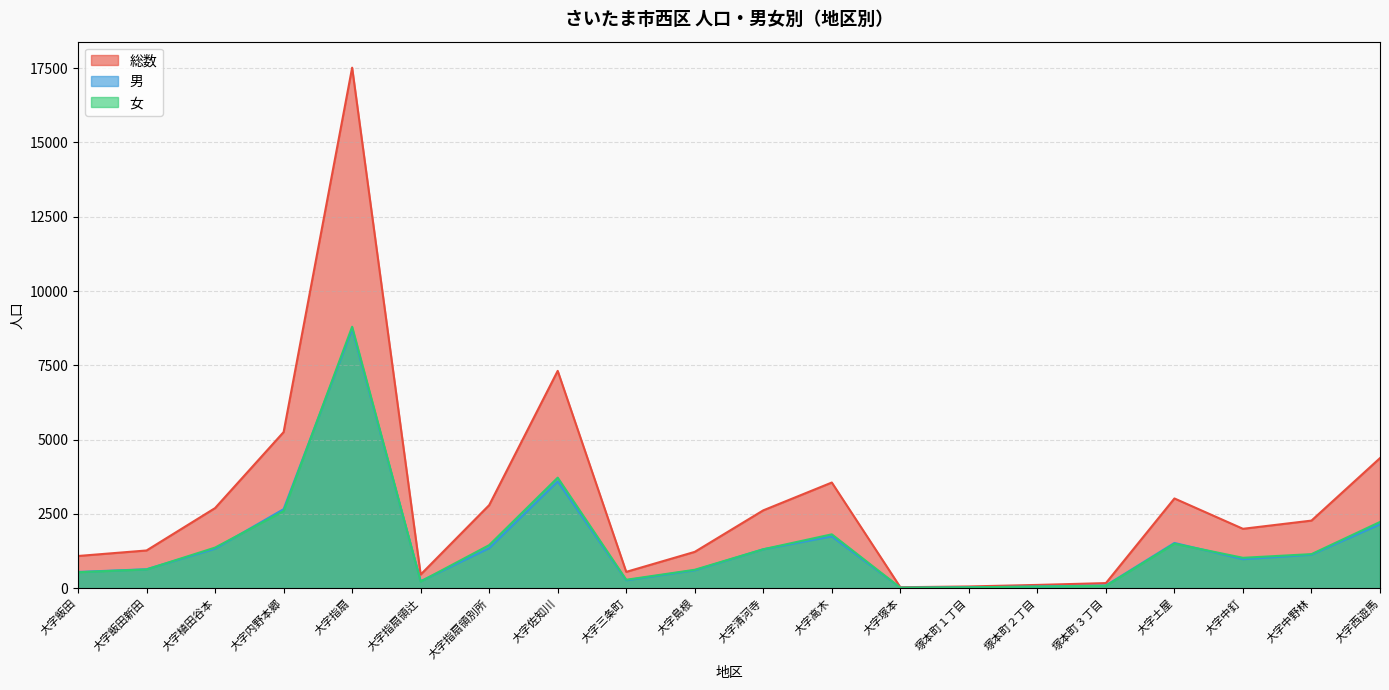

Read the 総数 value at 塚本町２丁目.

111